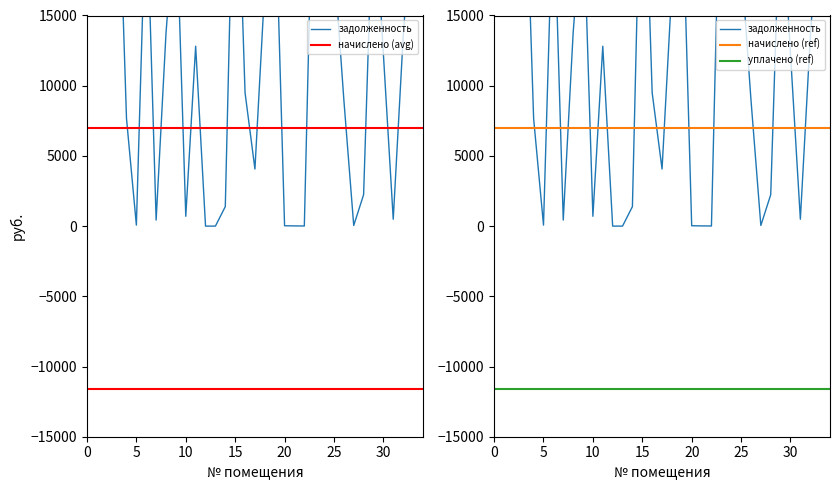

How many data points in начислено are above 1039?

17